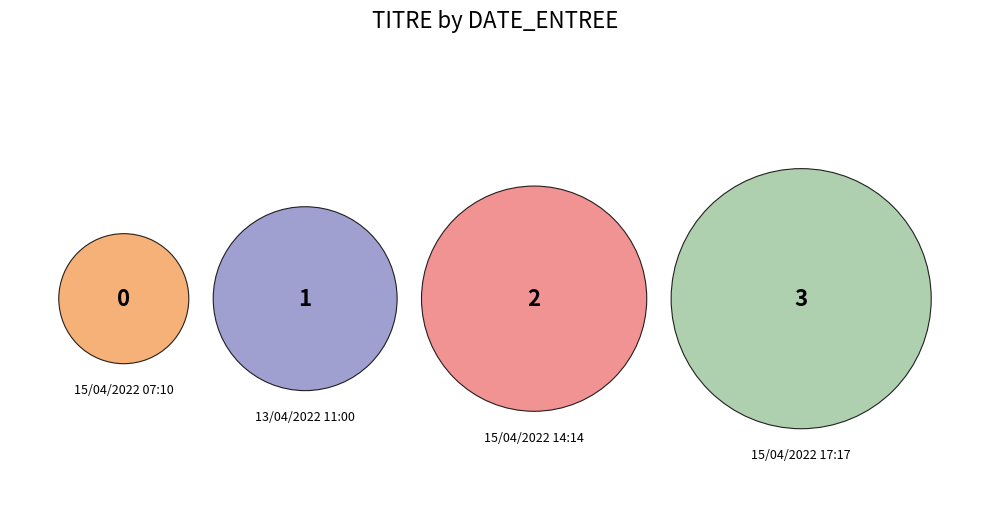

True or false: 15/04/2022 17:17 accounts for 56% of the total.

False